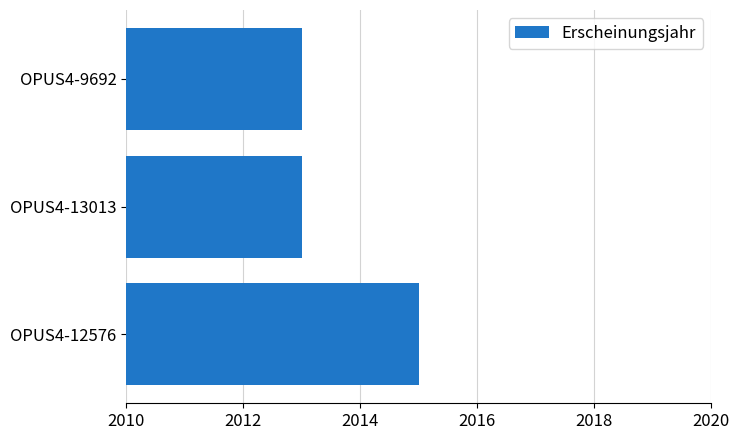

Between OPUS4-12576 and OPUS4-13013, which is larger?

OPUS4-12576